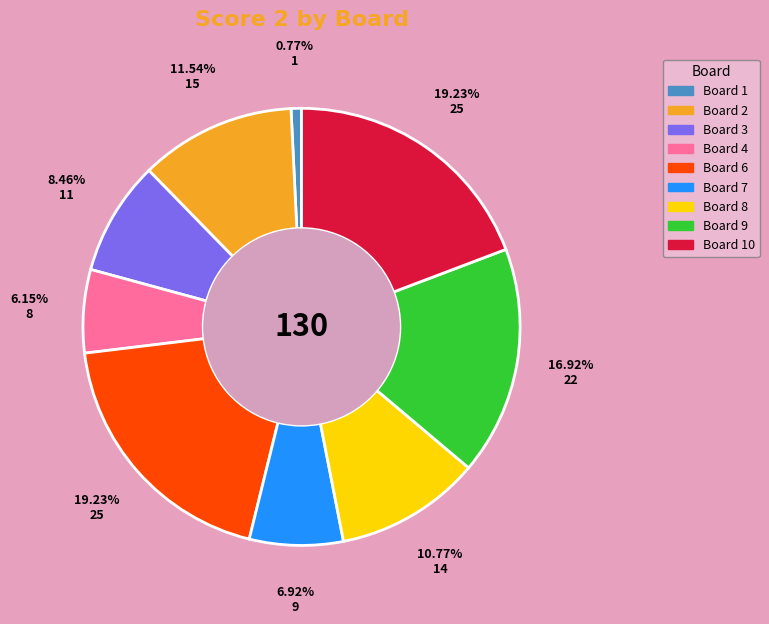

Approximately how many times larger is the value at Board 2 compared to Board 9?

0.7